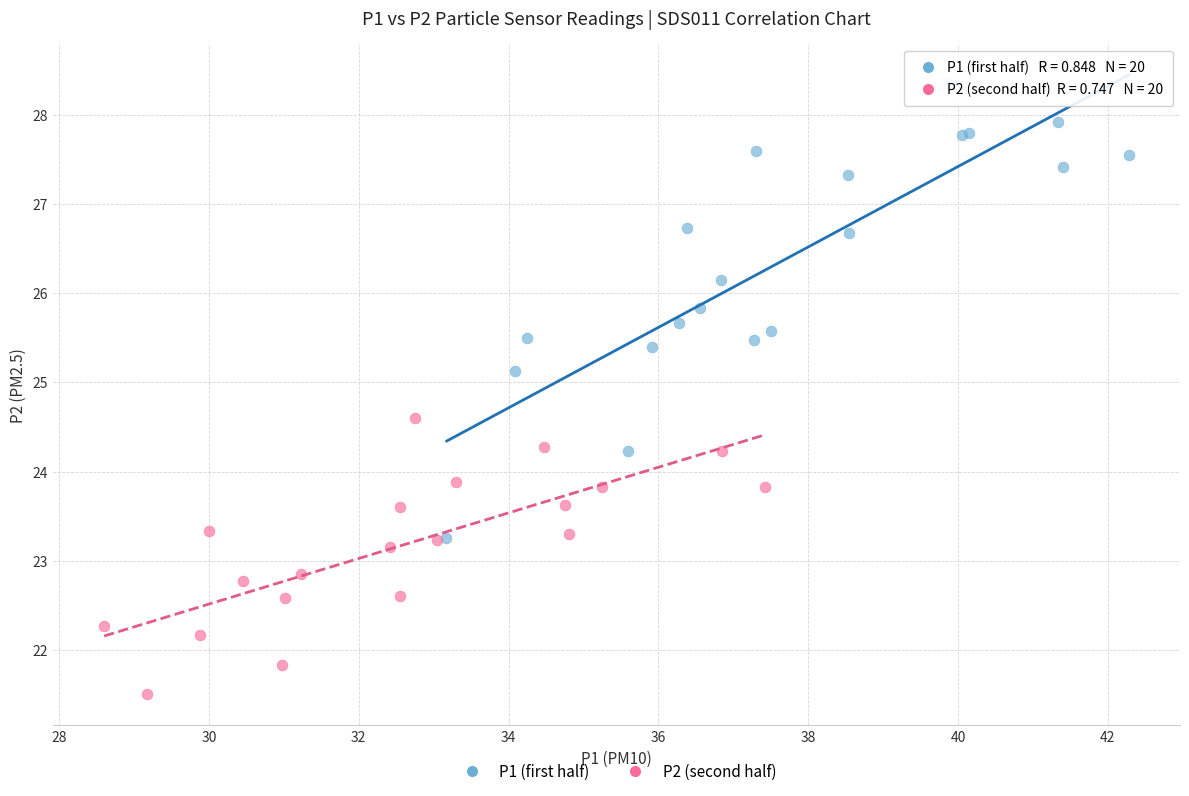

What are all the series names shown in the legend?

P1 (first half), P2 (second half)